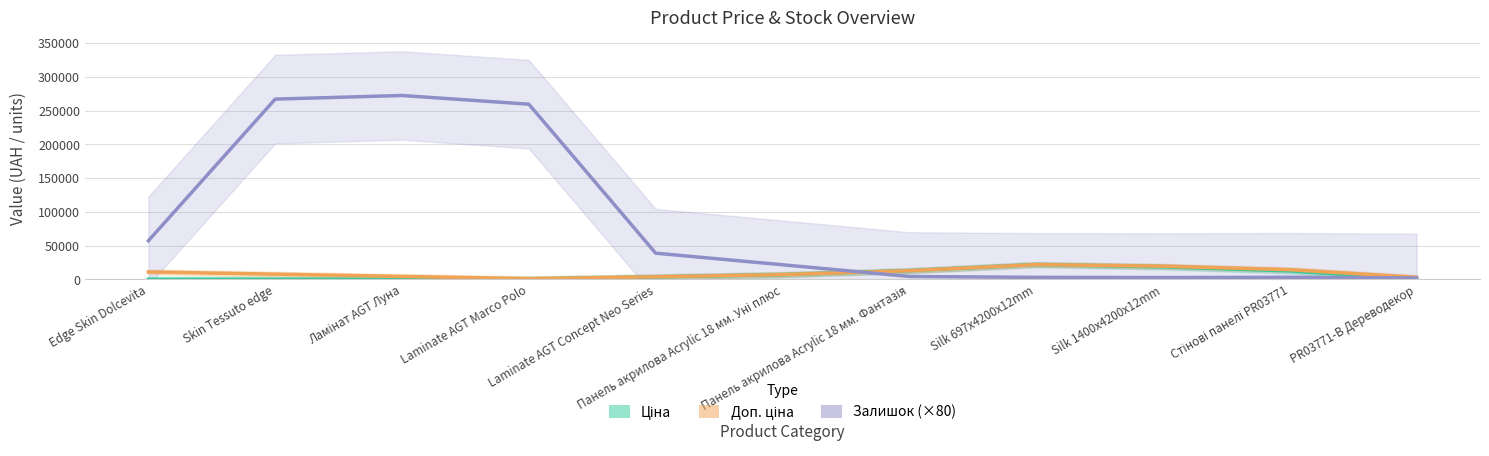

True or false: Доп. ціна has more than 0 points higher than both neighbors.

True